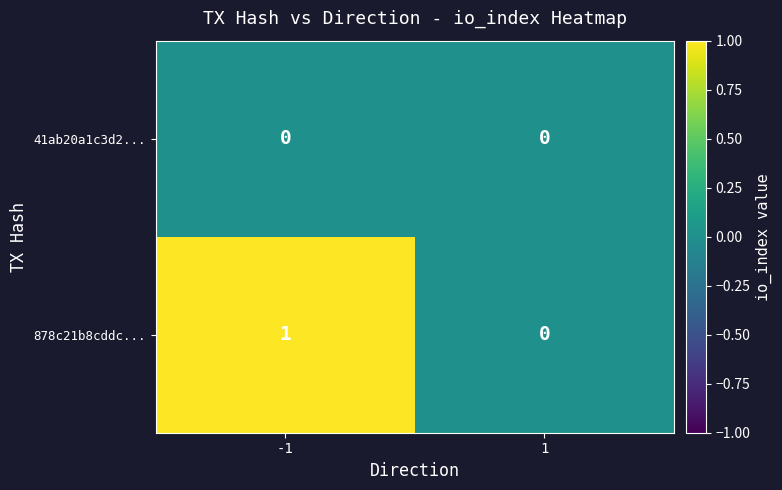

At which category is the sum across all series the highest?

-1